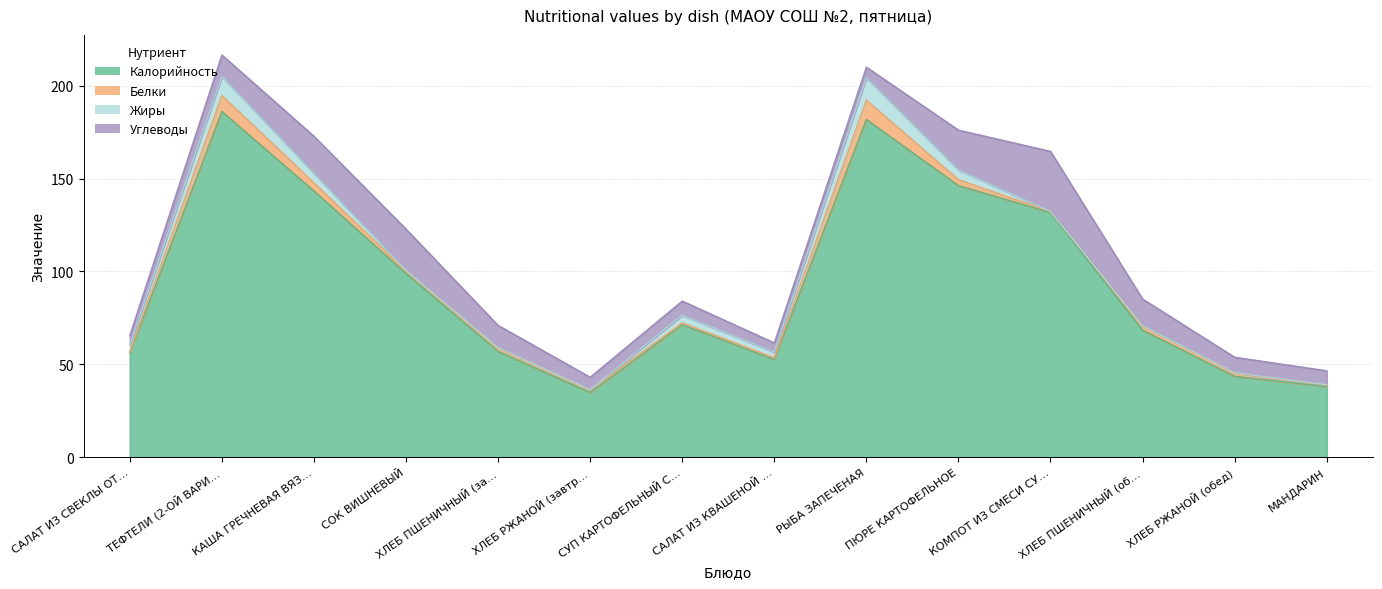

At САЛАТ ИЗ СВЕКЛЫ ОТВАРНОЙ, list the series in order from largest to smallest.

Калорийность, Углеводы, Жиры, Белки